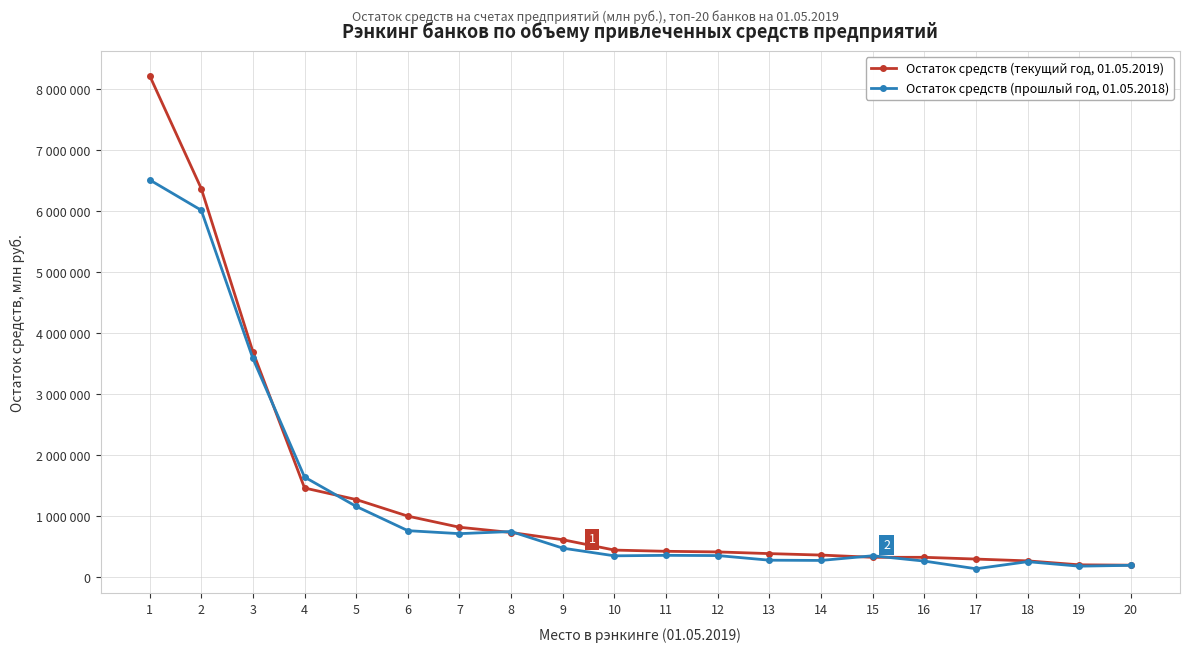

What is the value of the Остаток средств (прошлый год, 01.05.2018) point at the 18th from the left?

248762.1